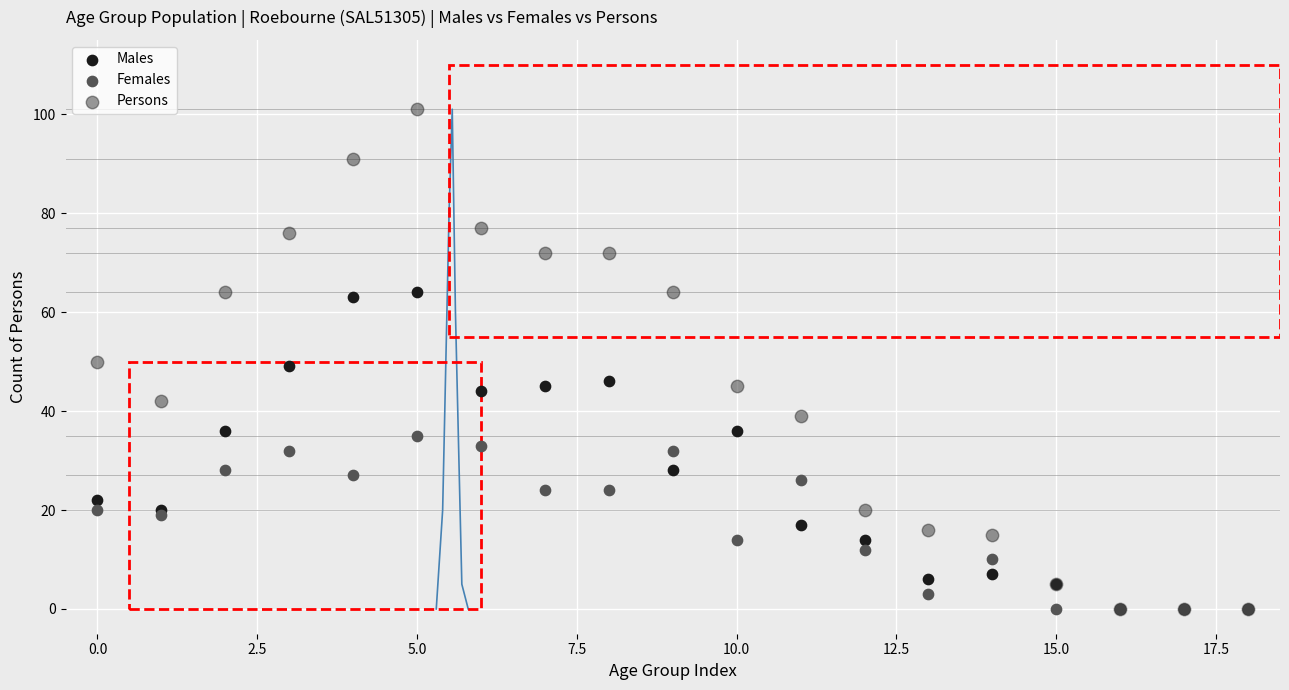

Which series contains the highest Y value?

Persons